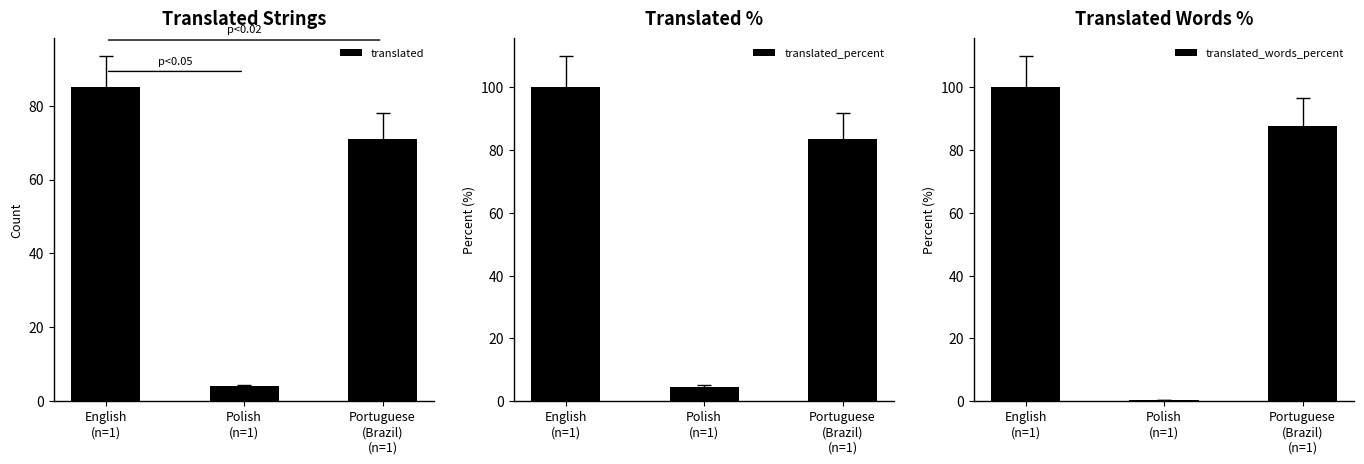

What is the difference between the translated_percent values at Portuguese
(Brazil)
(n=1) and English
(n=1)?

16.5